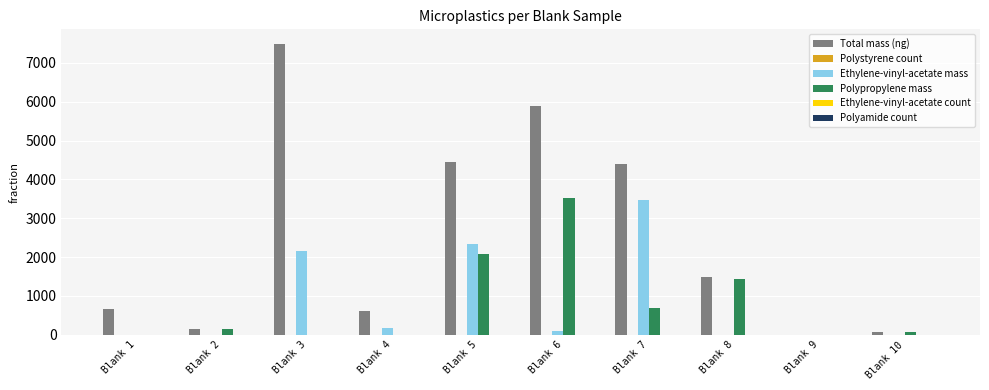

How many groups of bars are there?

10